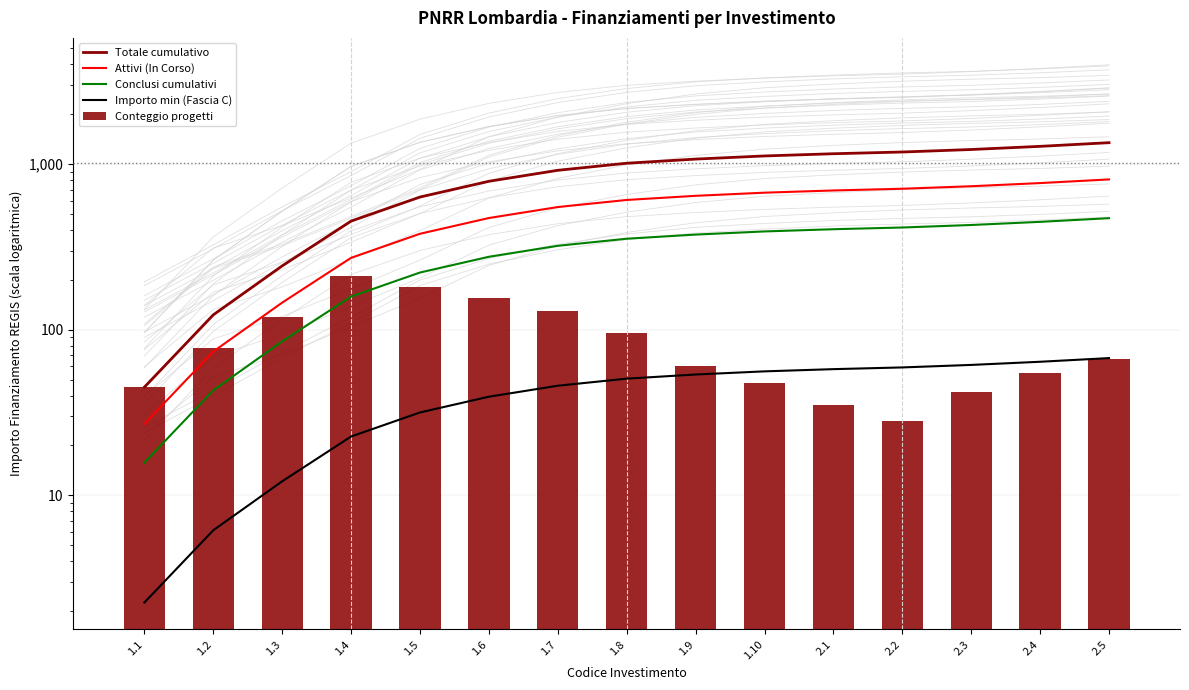

Rank the categories by Conclusi cumulativi value from lowest to highest.

1.1, 1.2, 1.3, 1.4, 1.5, 1.6, 1.7, 1.8, 1.9, 1.10, 2.1, 2.2, 2.3, 2.4, 2.5